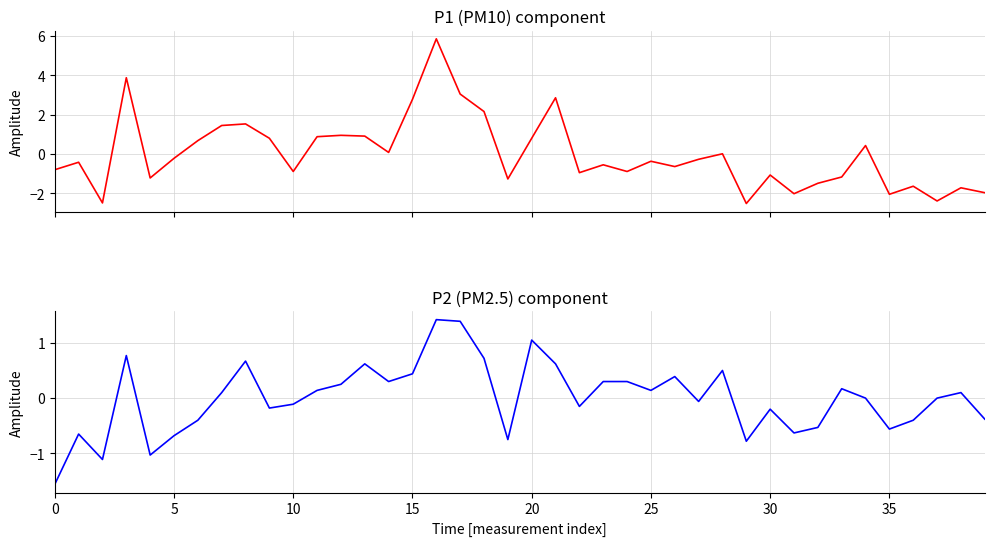

Is it true that P1 equals 1.3 at 11?

False